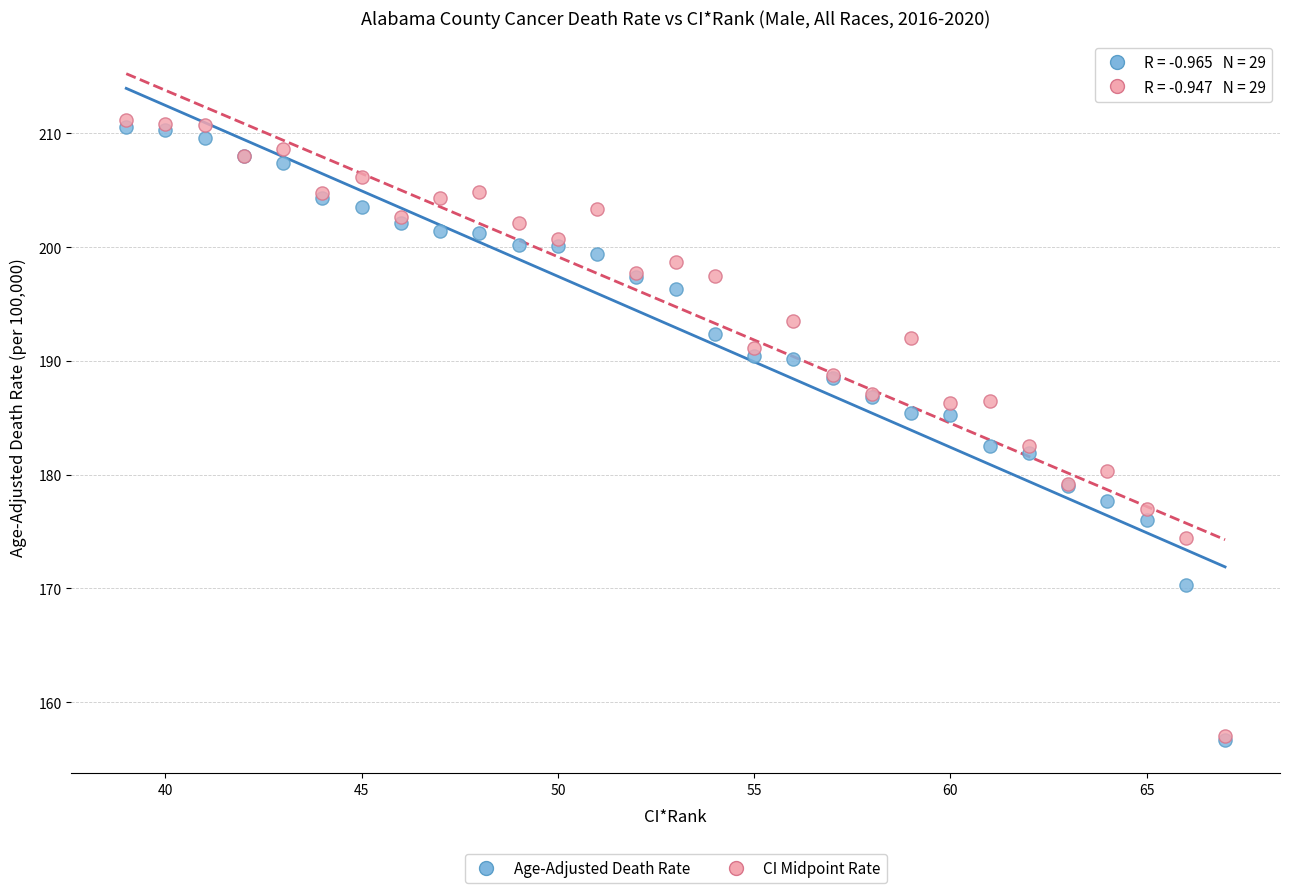

What are all the series names shown in the legend?

Age-Adjusted Death Rate, CI Midpoint Rate